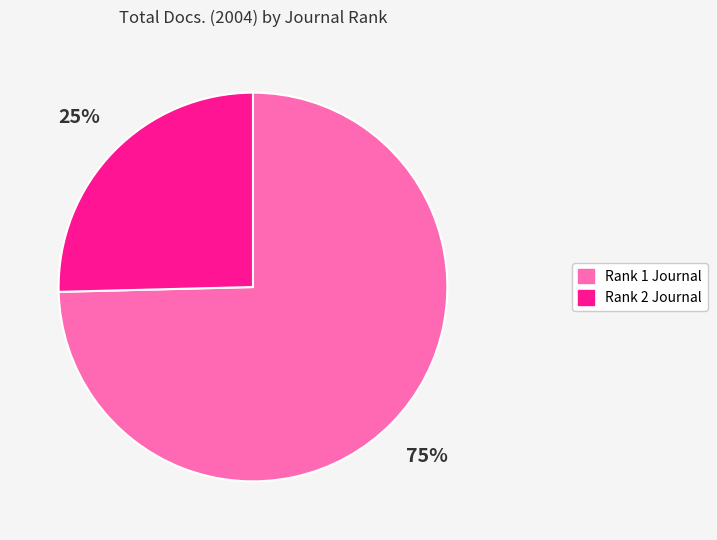

Is there any slice that represents more than half of the pie?

Yes